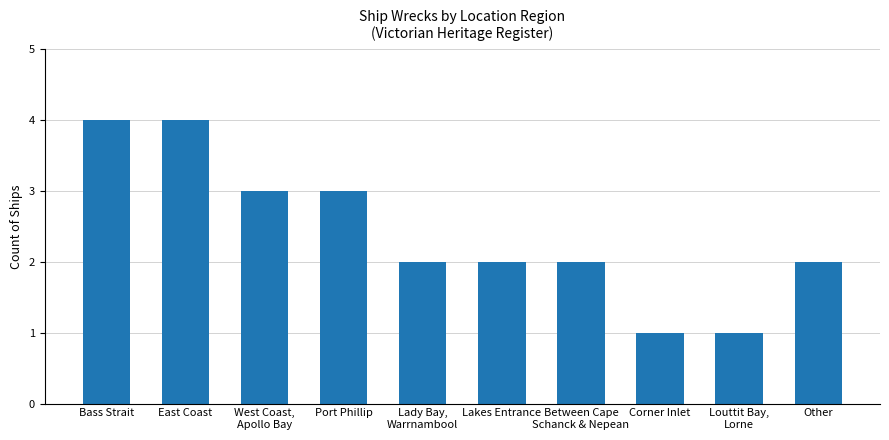

Is it true that the value at Other is 1?

False